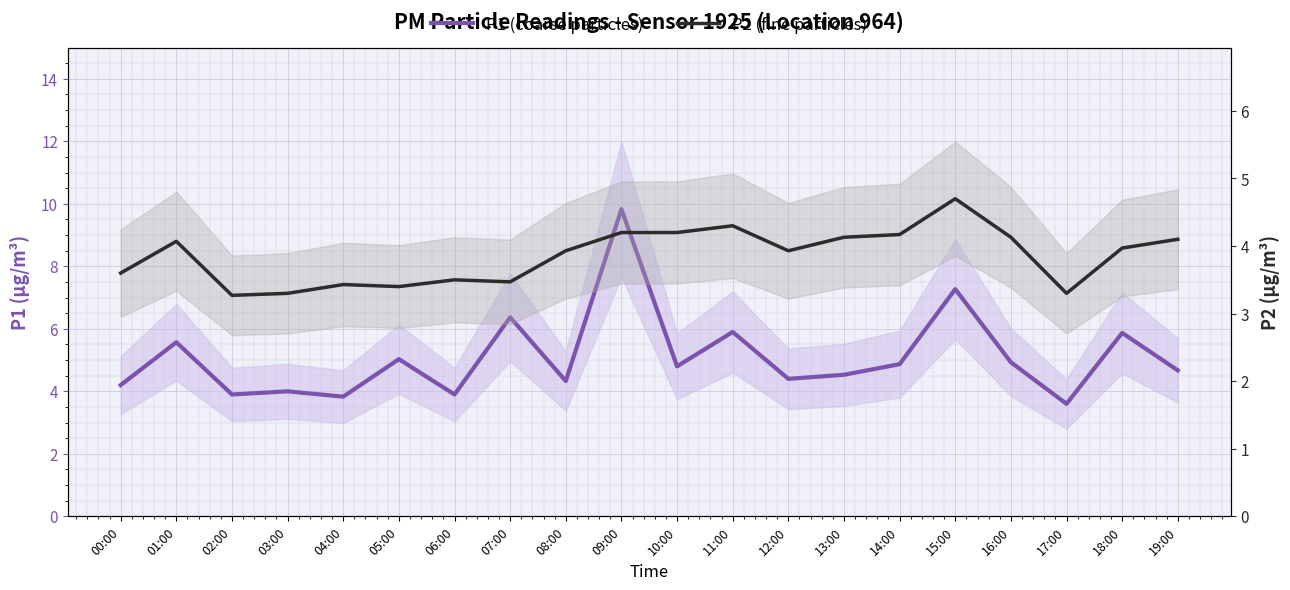

Which category has the lowest value in the P2 (fine particles) series?

02:00